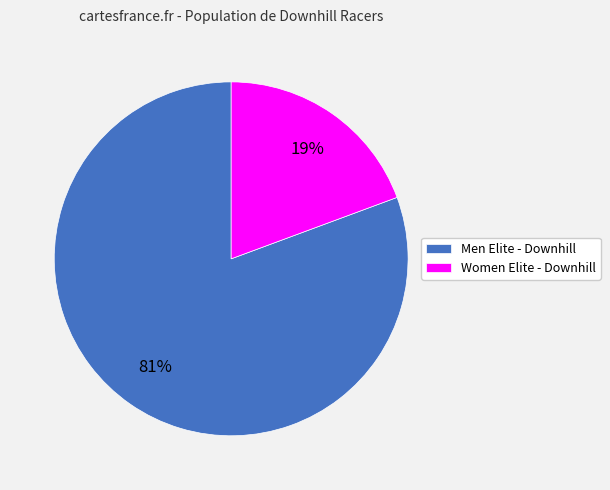

To the nearest percent, what is the average slice percentage?

50%